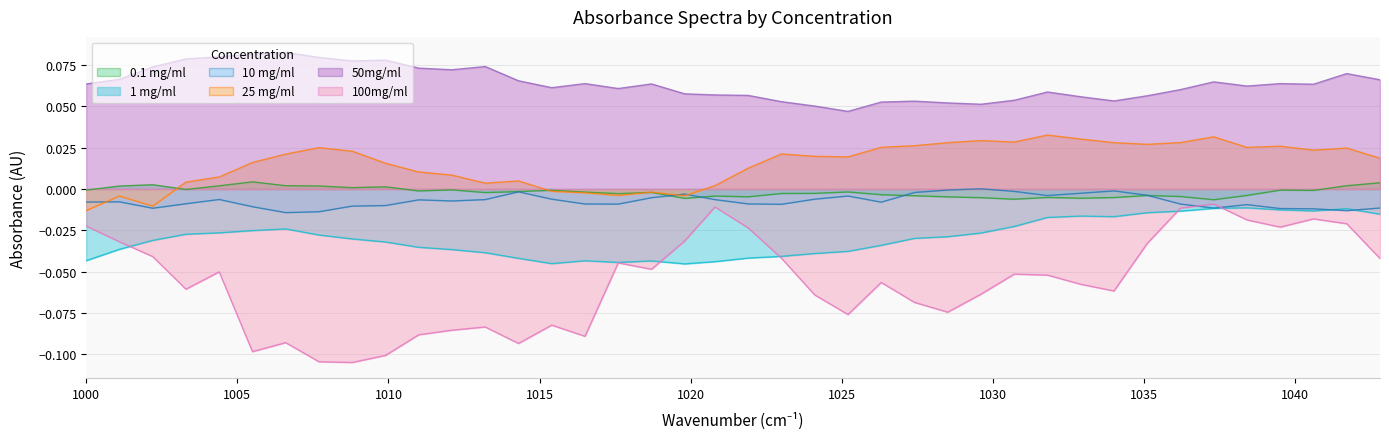

Which series has the largest range (max minus min)?

100mg/ml